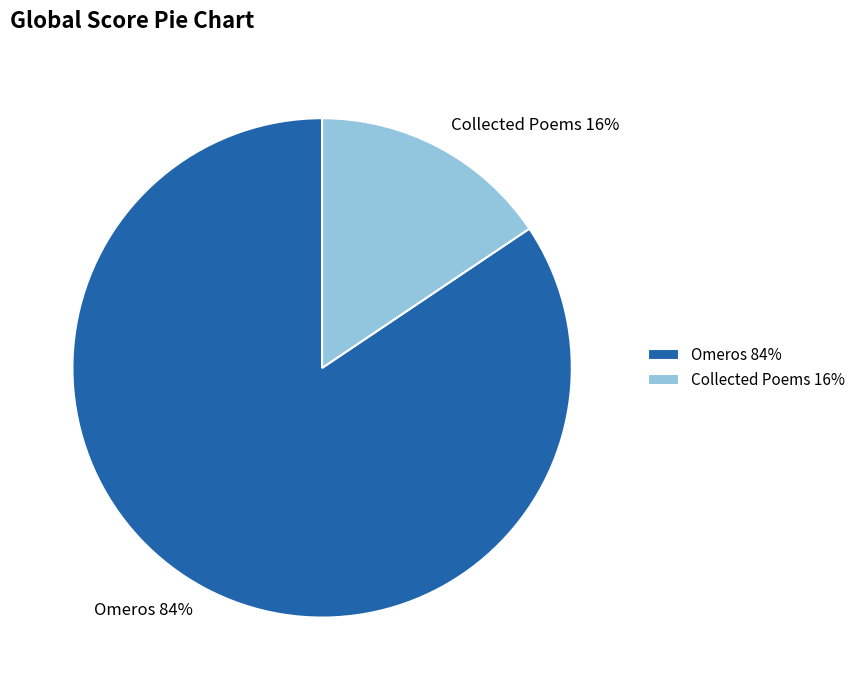

True or false: Collected Poems accounts for 16% of the total.

True